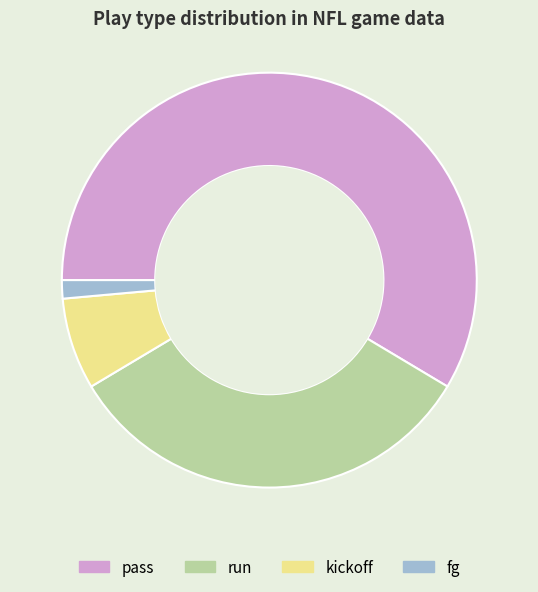

Is the sum of fg and kickoff greater than half?

No